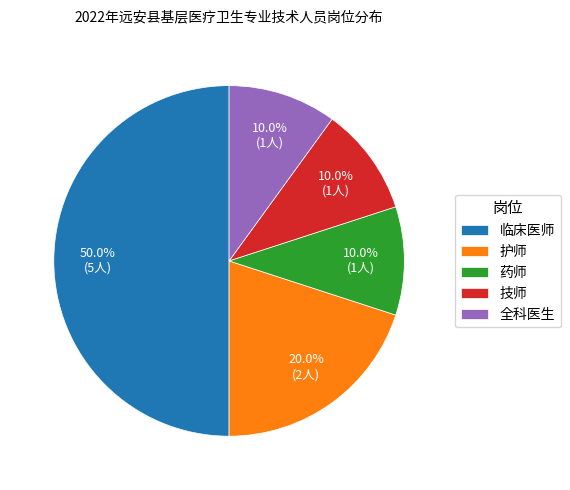

Which category has the biggest portion of the pie?

临床医师